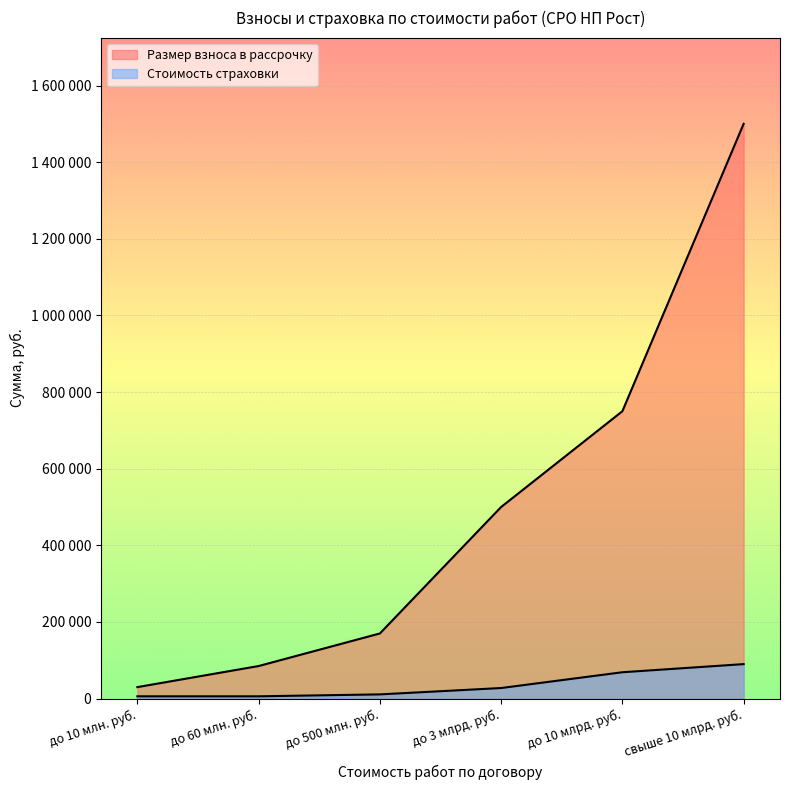

What is the value of the Стоимость страховки point at the 6th from the left?

90000